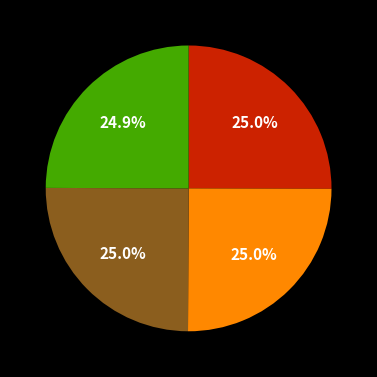

How many slices are in this pie chart?

4